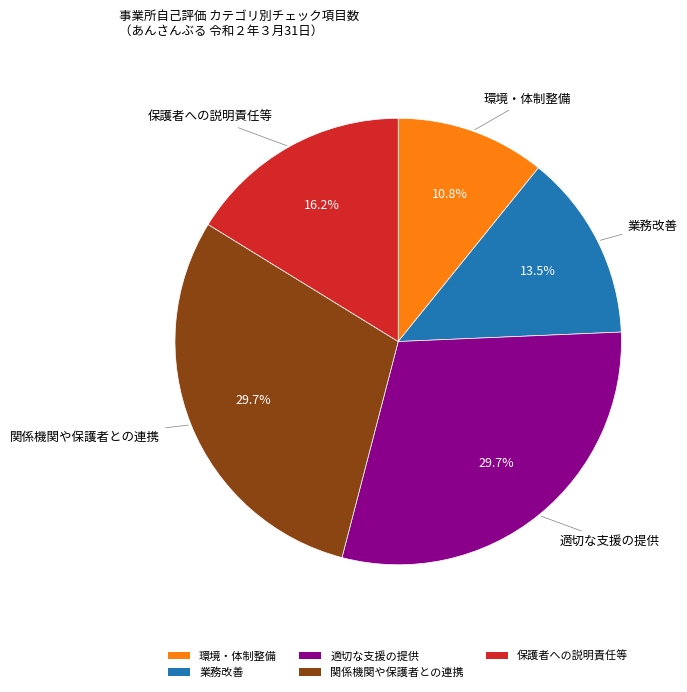

How much of the chart is everything except 業務改善?

86.5%